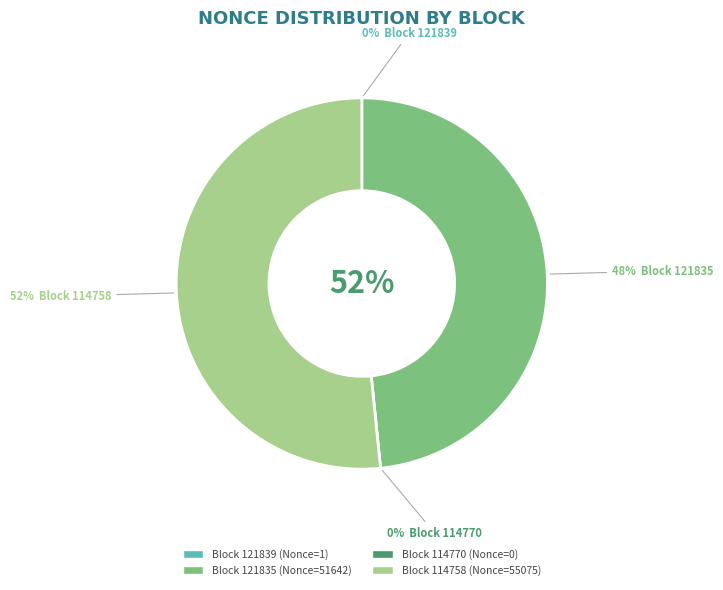

What percentage do 121835 and 121839 together represent?

48.4%